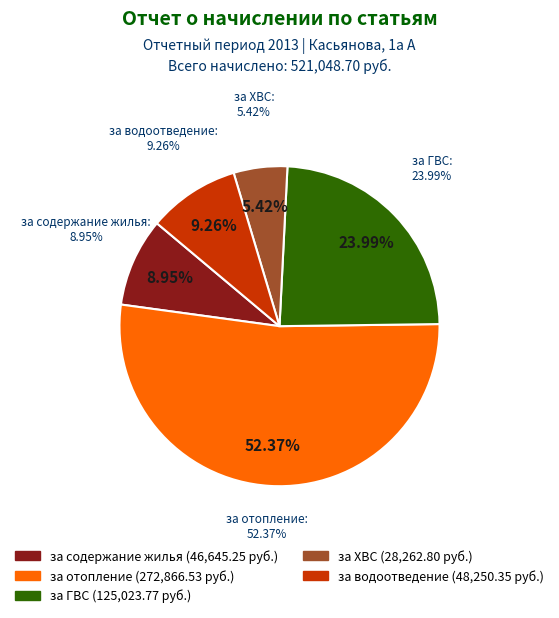

Is the sum of за содержание жилья and за ХВС greater than half?

No